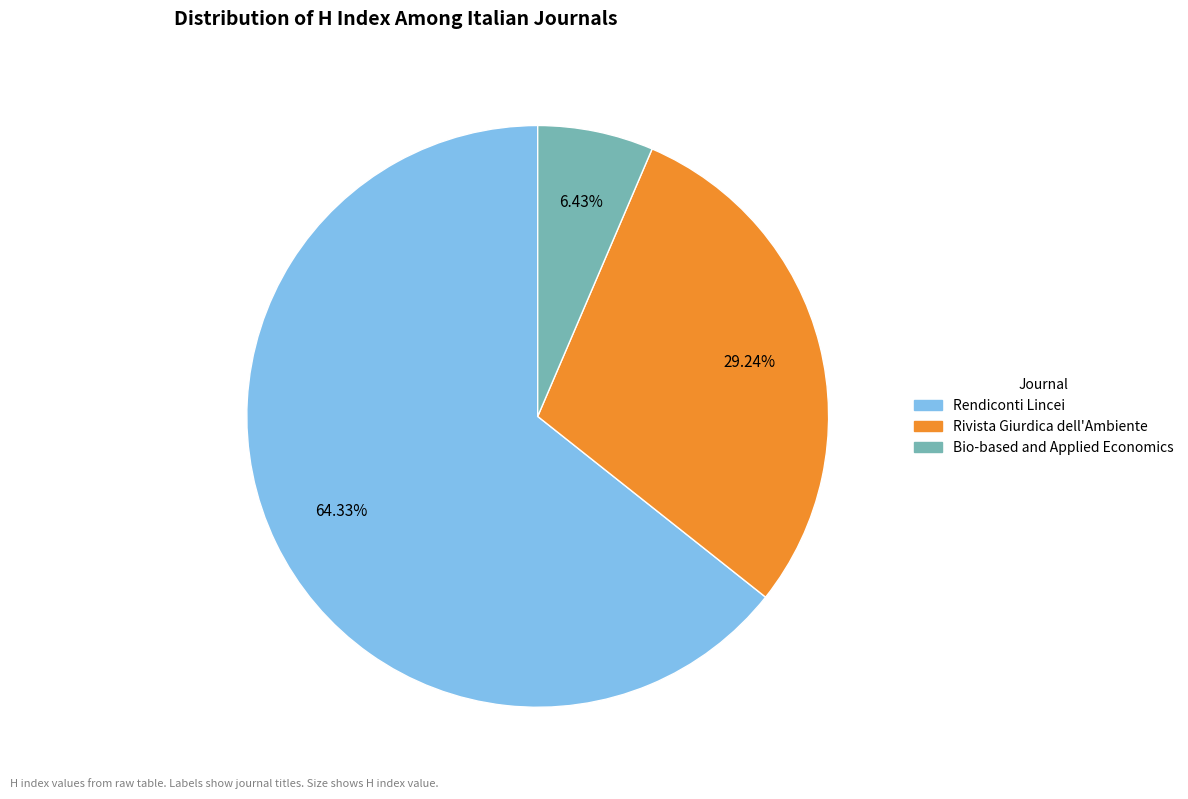

Rank the categories by value from highest to lowest.

Rendiconti Lincei, Rivista Giurdica dell'Ambiente, Bio-based and Applied Economics